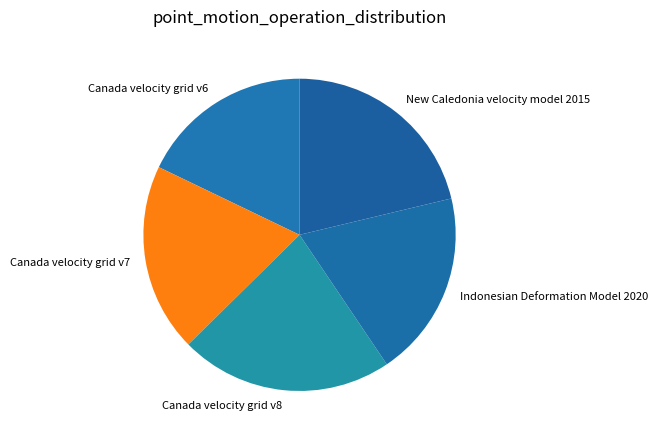

Which has a higher value, Canada velocity grid v8 or Indonesian Deformation Model 2020?

Canada velocity grid v8